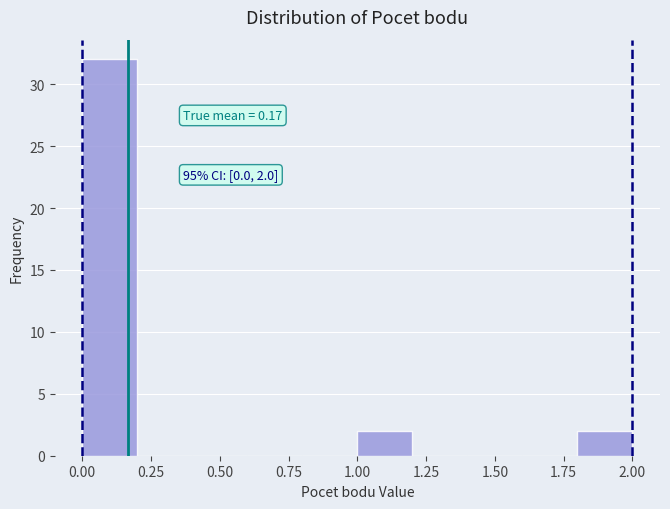

Over which range of the x-axis is the bar tallest?

0.0 to 0.2